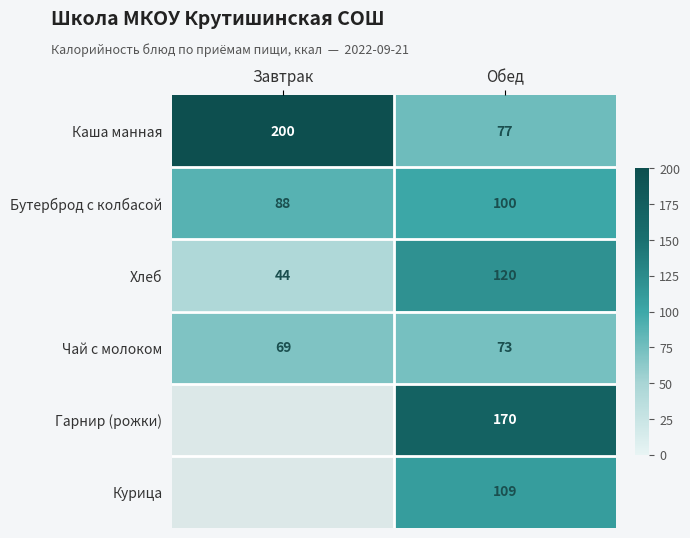

At which label is Чай с молоком closest to 71?

Завтрак